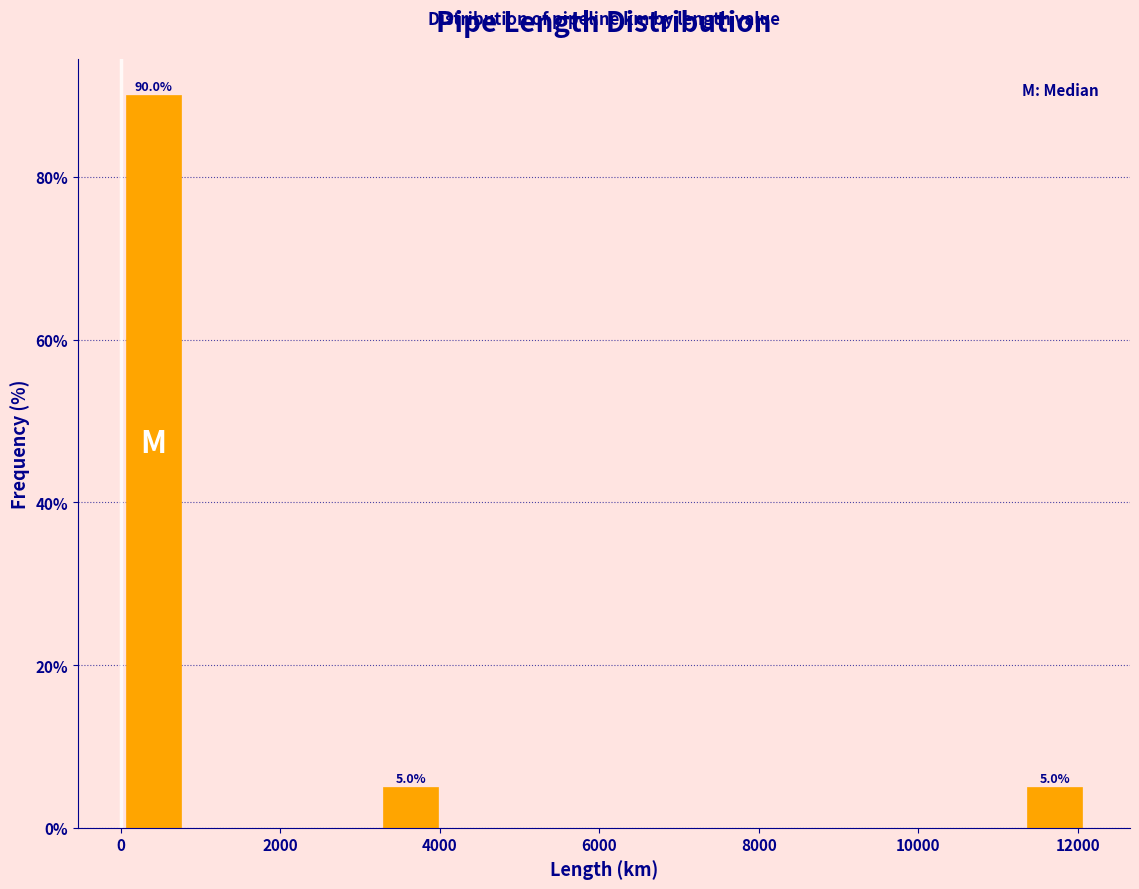

Over which range of the x-axis is the bar tallest?

0 to 800